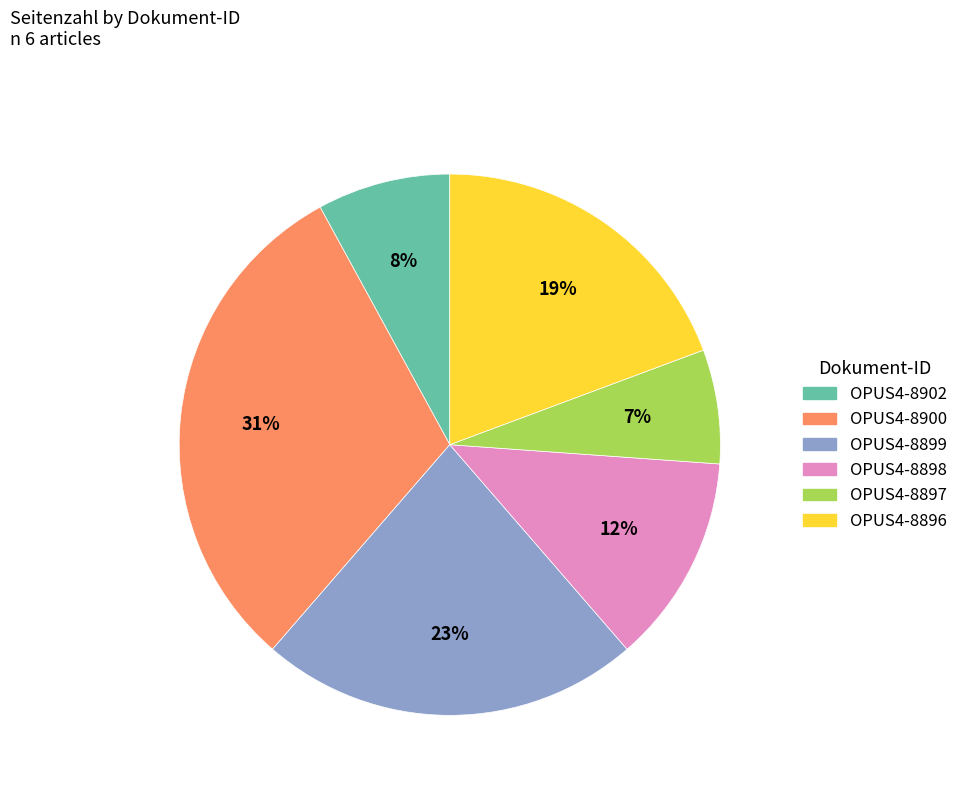

Which has a higher value, OPUS4-8897 or OPUS4-8900?

OPUS4-8900